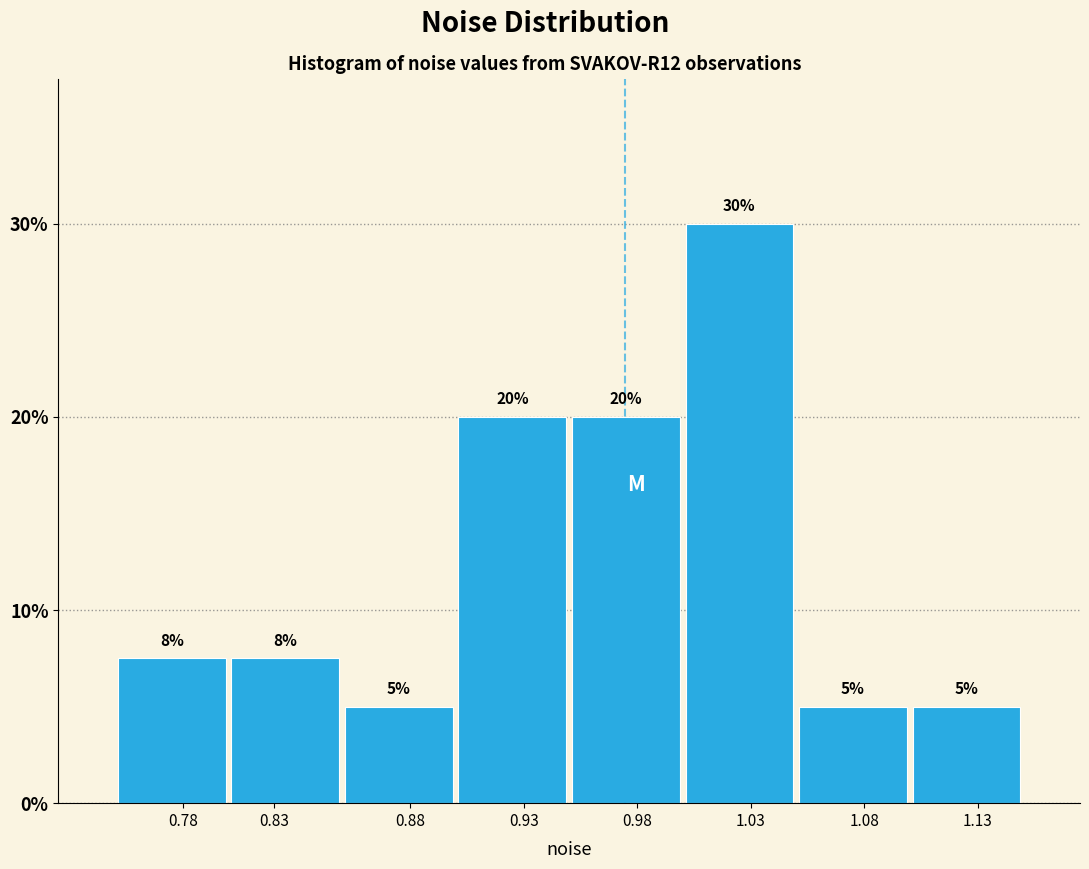

Which has a higher value, 0.98 or 1.13?

0.98